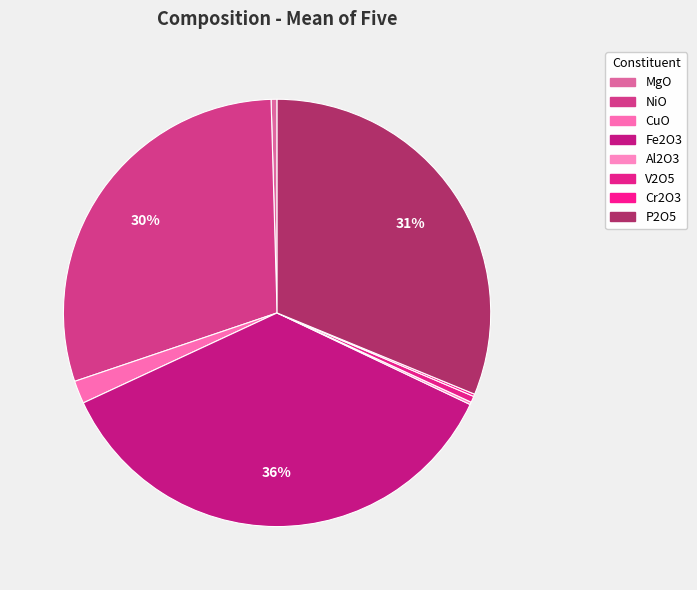

Does NiO represent more than half of the total?

No